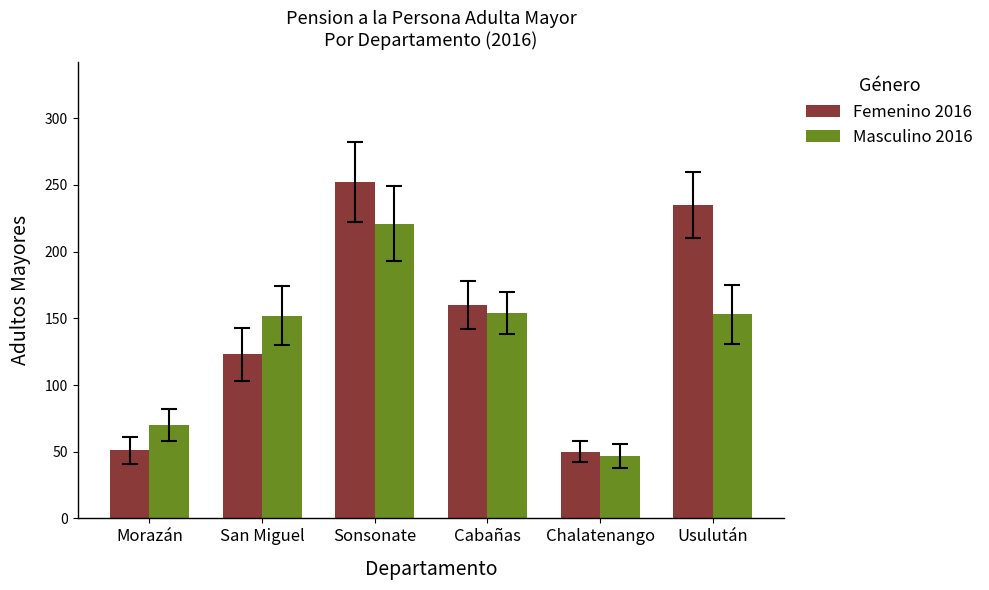

What is the greatest value displayed?

252